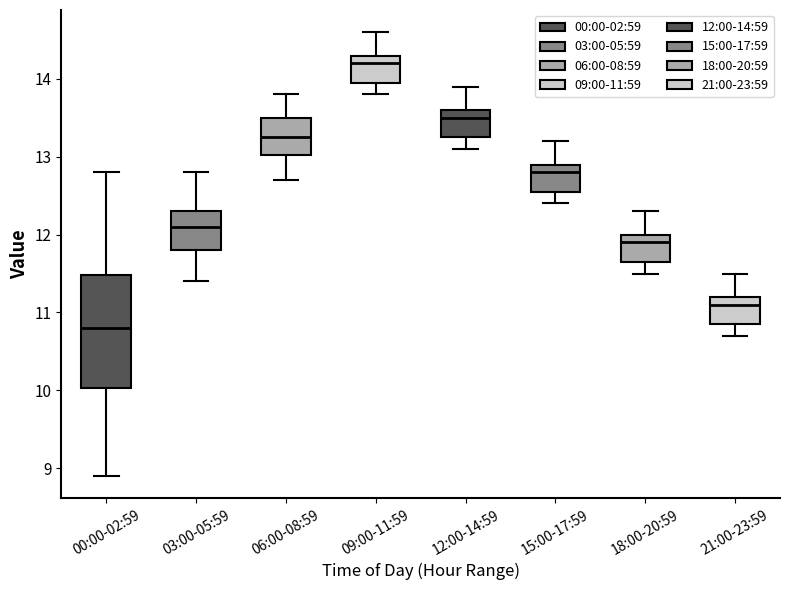

Which box's median line is the highest?

09:00-11:59